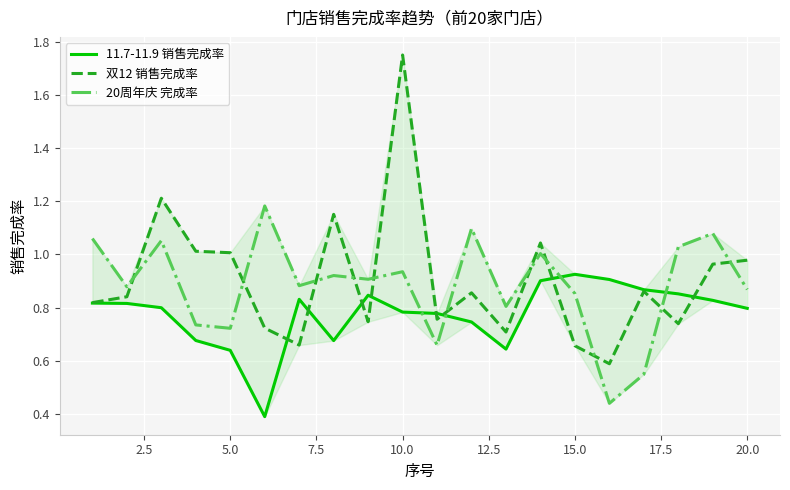

How many times do 20周年庆 完成率 and 11.7-11.9 销售完成率 cross each other?

4